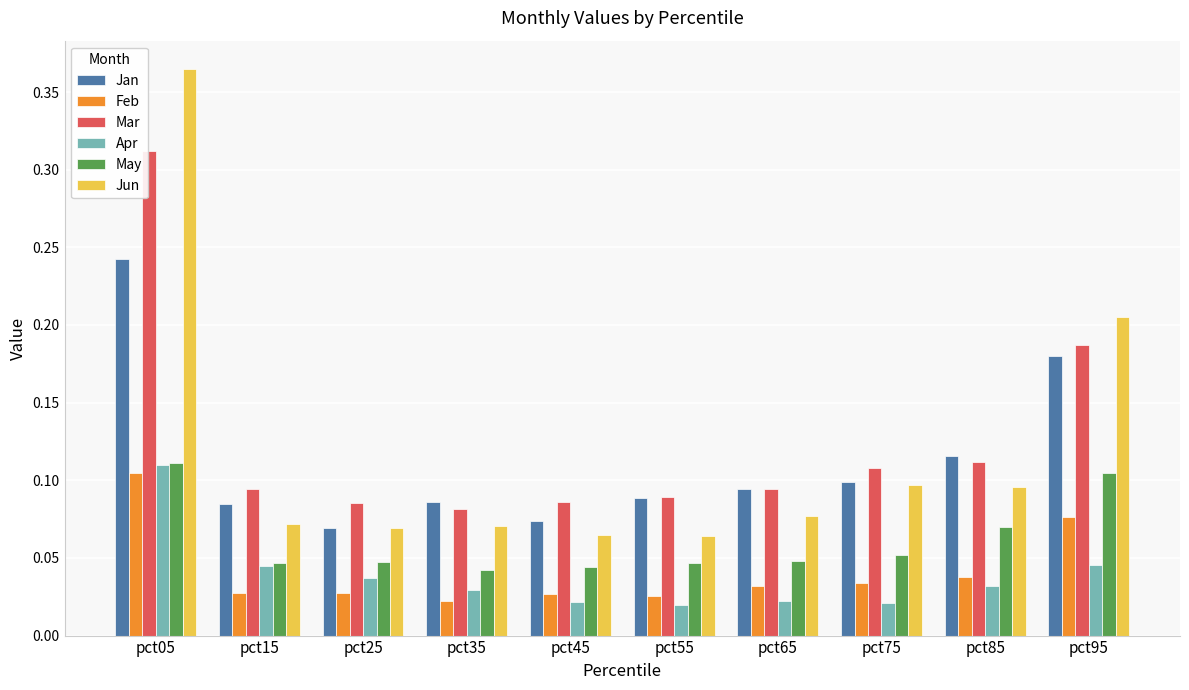

The value of Jan at pct95 is 0.3. True or false?

False